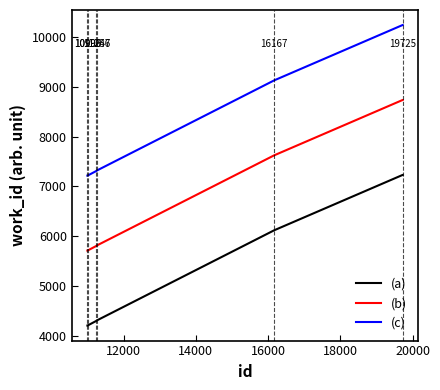

Which series has the largest total across all categories?

(c)